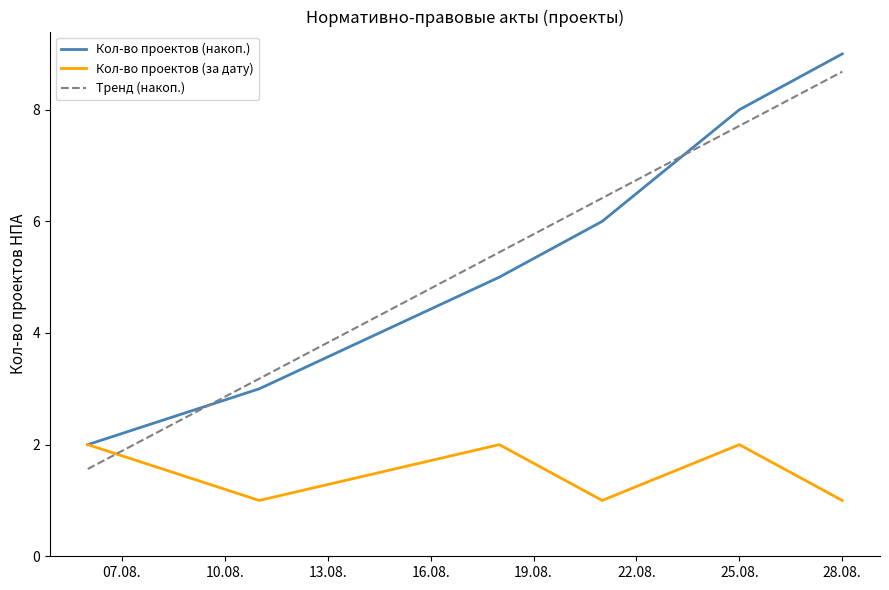

Which label corresponds to the largest value in the chart?

2020-08-28